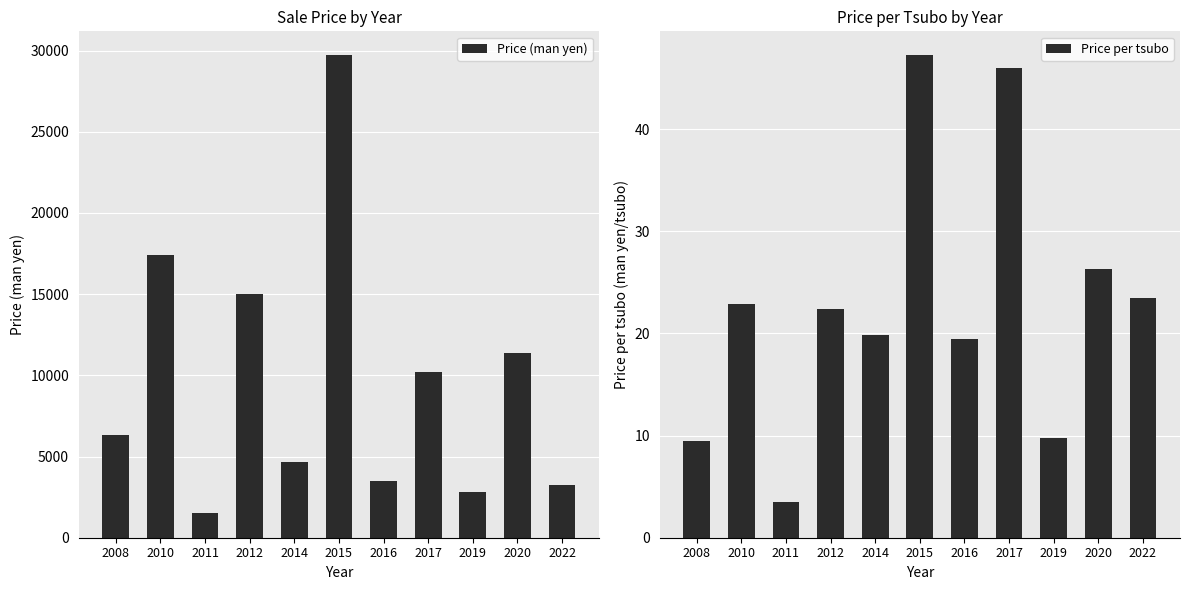

Are the bars horizontal?

No